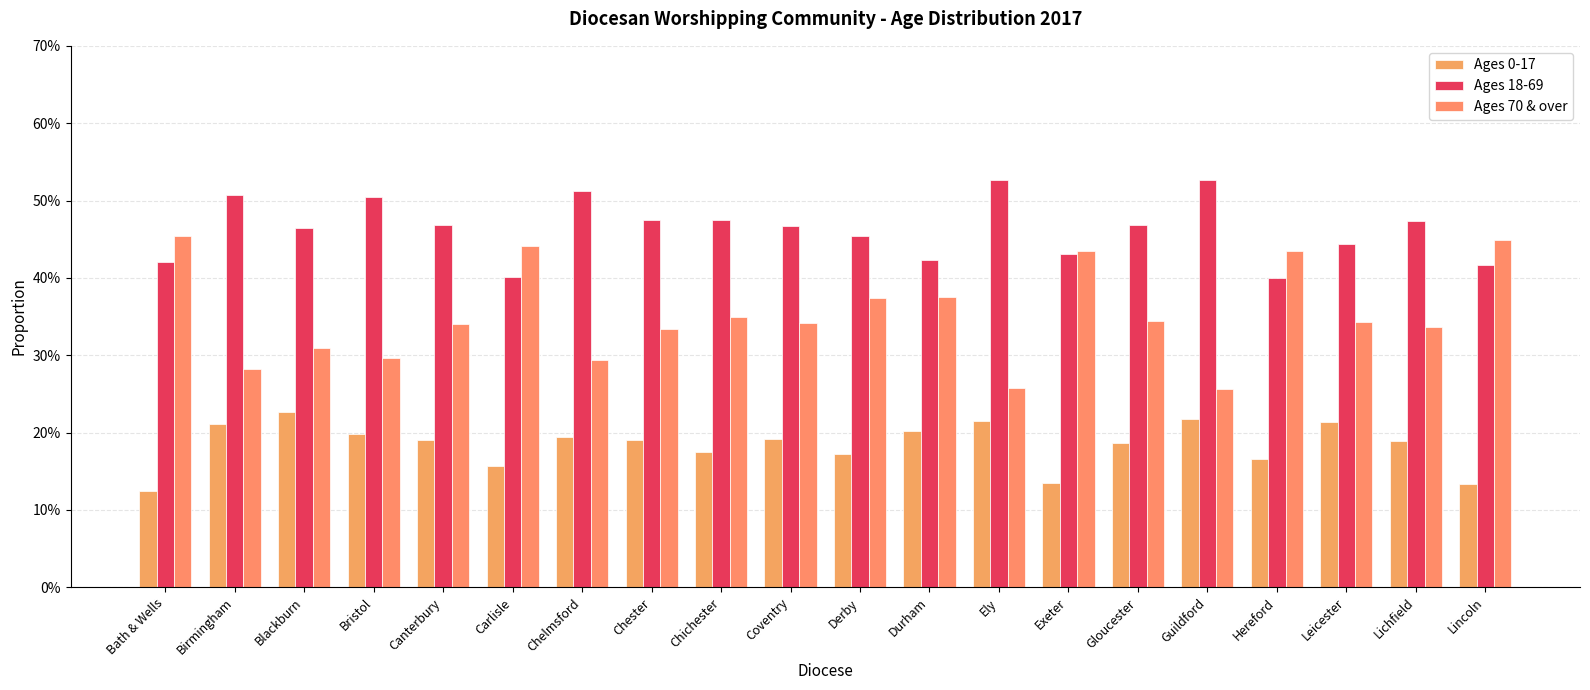

Are the bars horizontal?

No